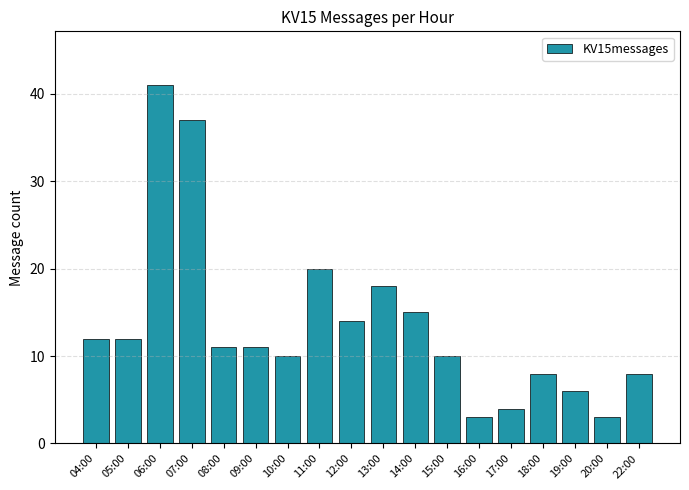

Is it true that the value at 13:00 is 31?

False